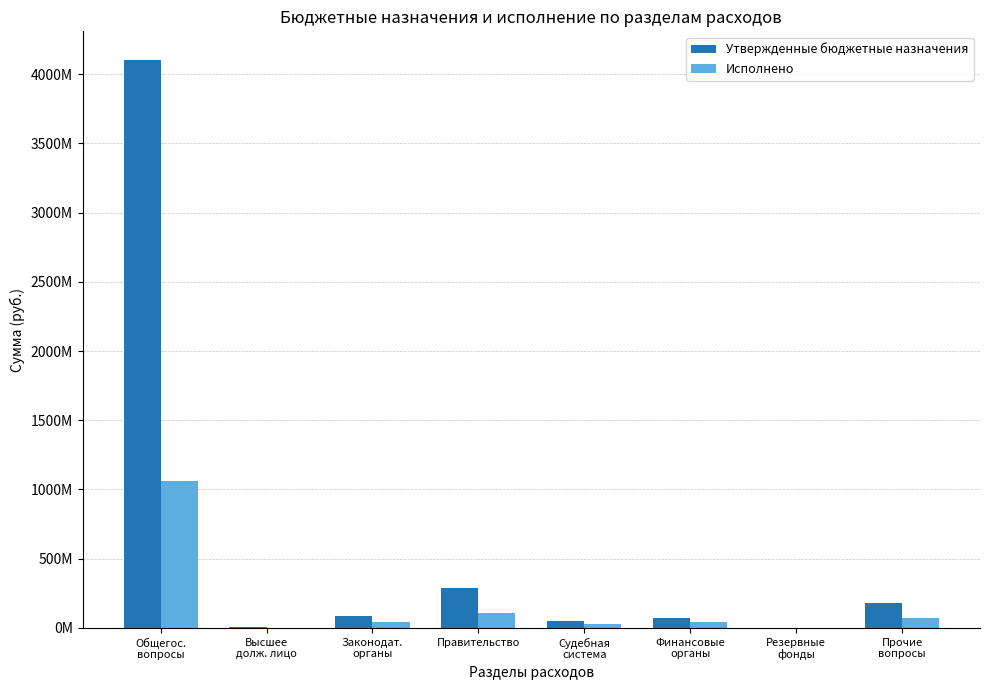

Which category has the highest value in the Утвержденные бюджетные назначения series?

Общегос.
вопросы